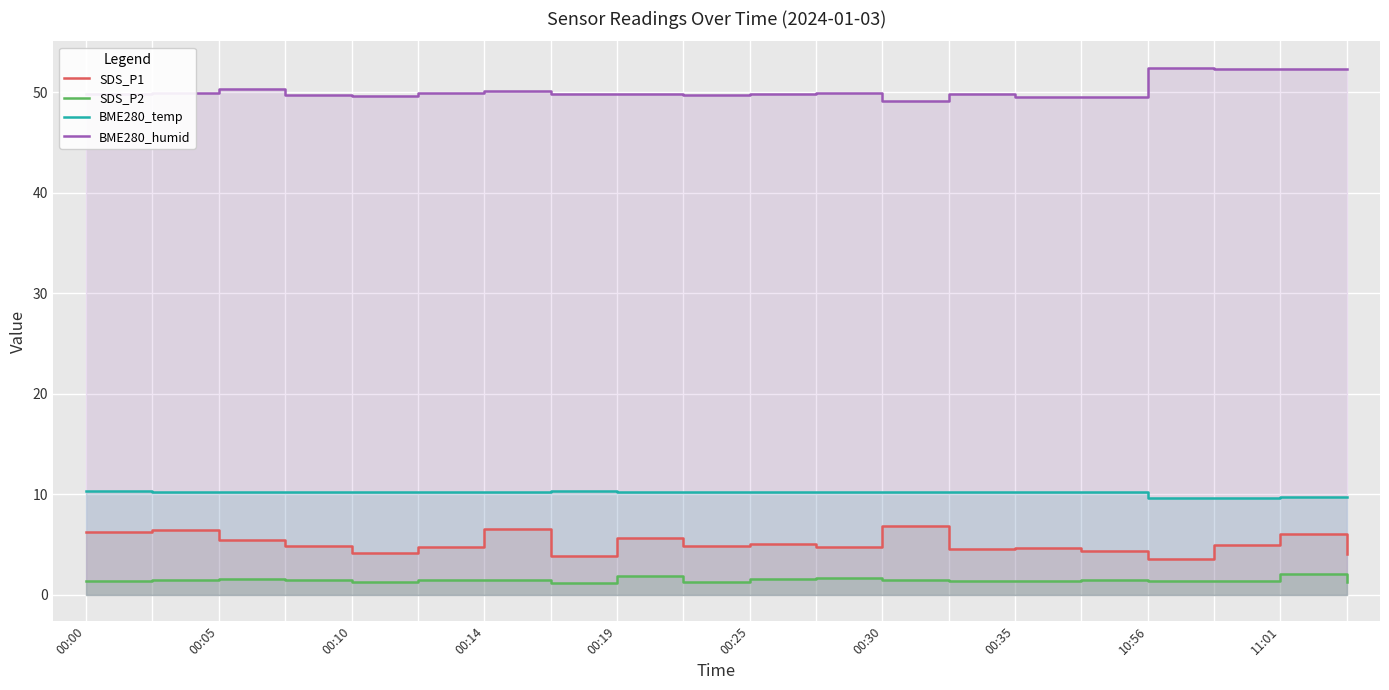

What is the difference between the highest and lowest values at 14?

48.1